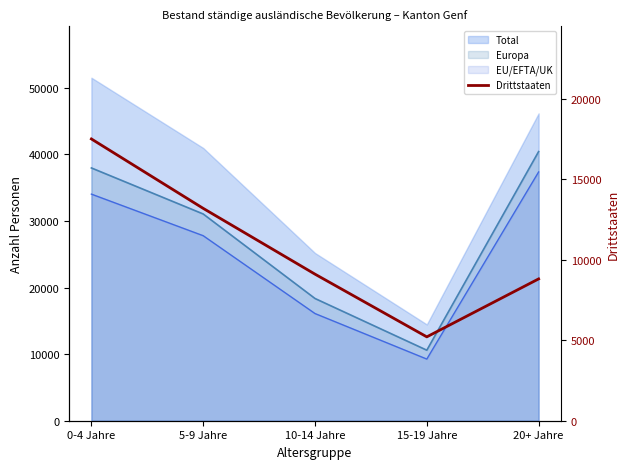

What is the sum of all values?

53780